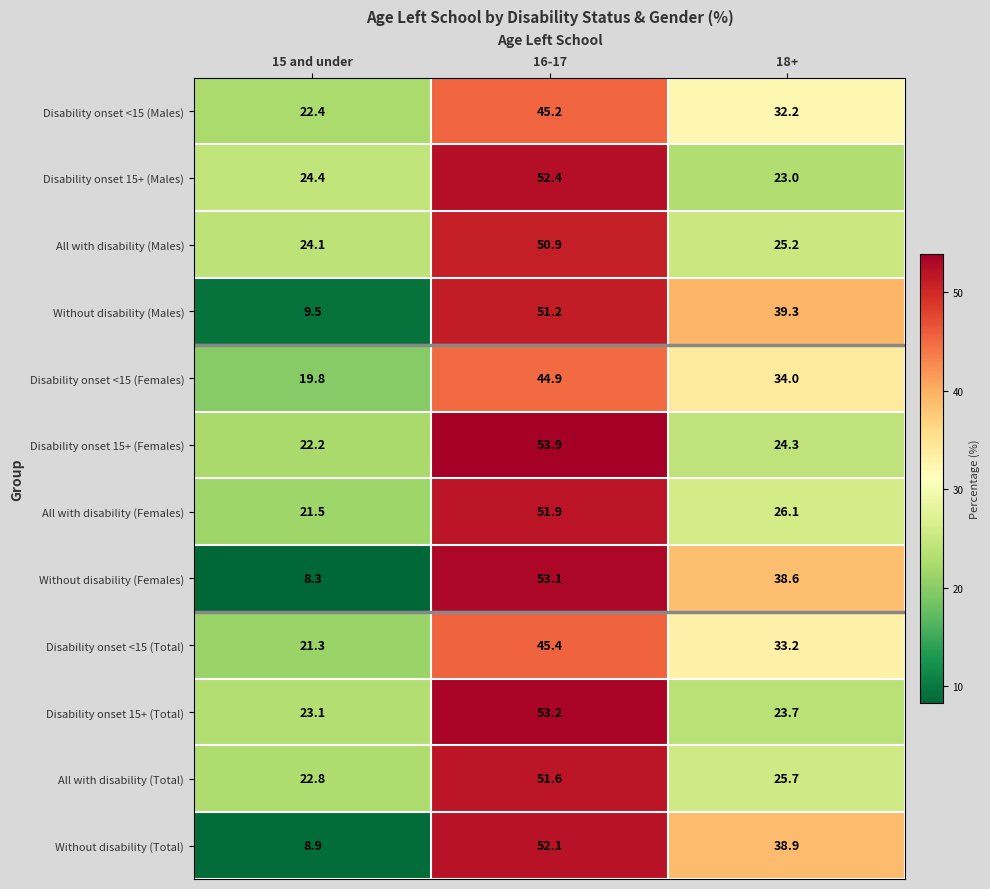

Is it true that Disability onset 15+ (Females) equals 8.4 at 18+?

False